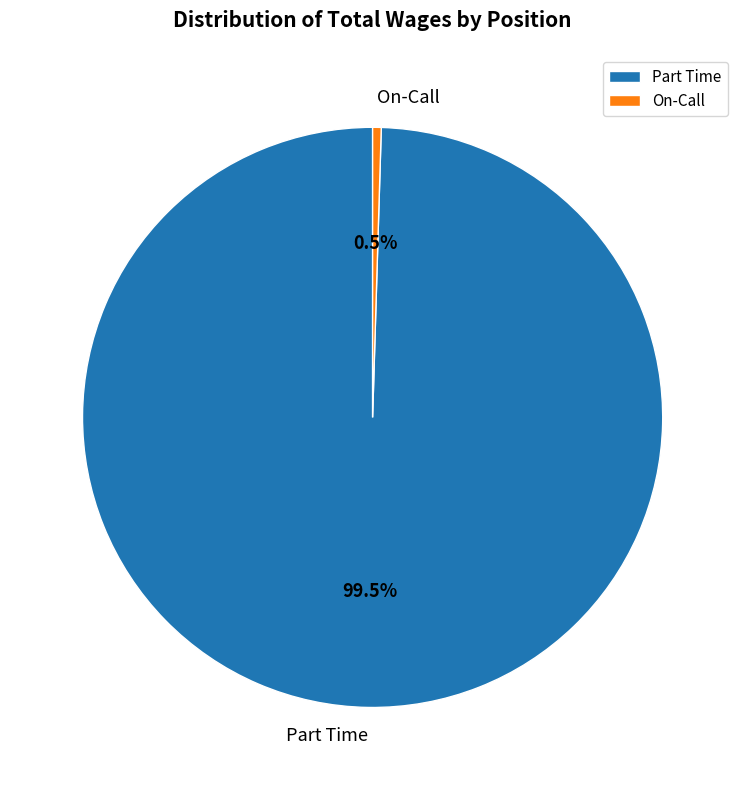

Rank the categories by value from lowest to highest.

On-Call, Part Time